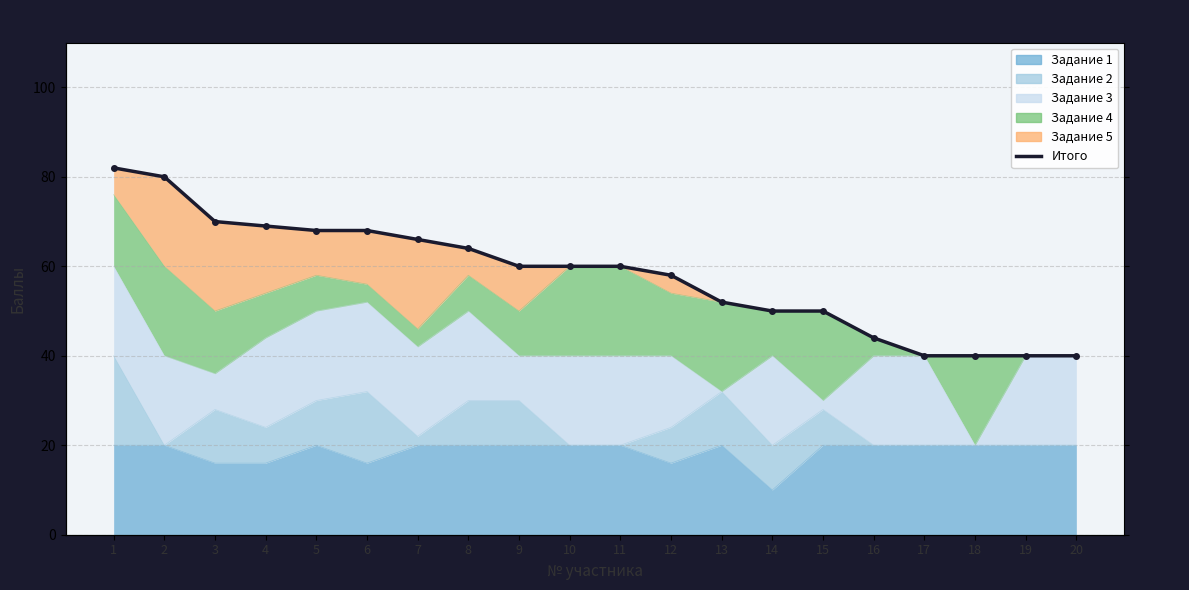

Reading left to right, transcribe all the data shown in this chart.

1=82	2=80	3=70	4=69	5=68	6=68	7=66	8=64	9=60	10=60	11=60	12=58	13=52	14=50	15=50	16=44	17=40	18=40	19=40	20=40